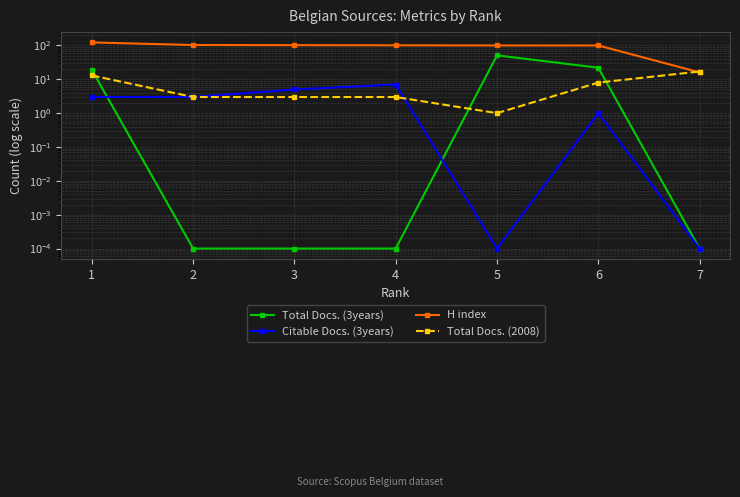

Which series changed the most between 3 and 4?

Citable Docs. (3years)